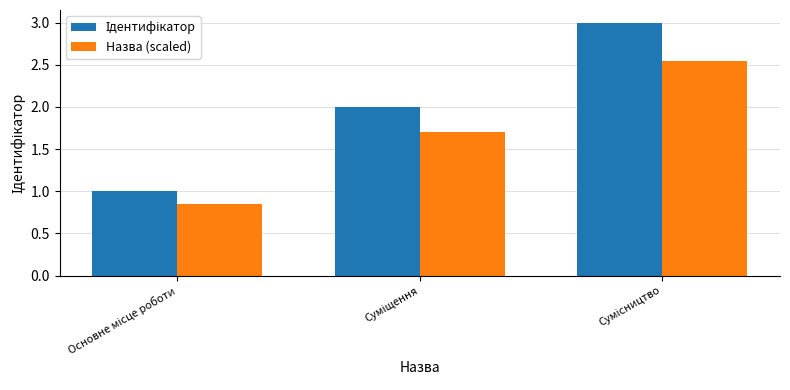

What is the sum of all Назва (scaled) values?

5.1